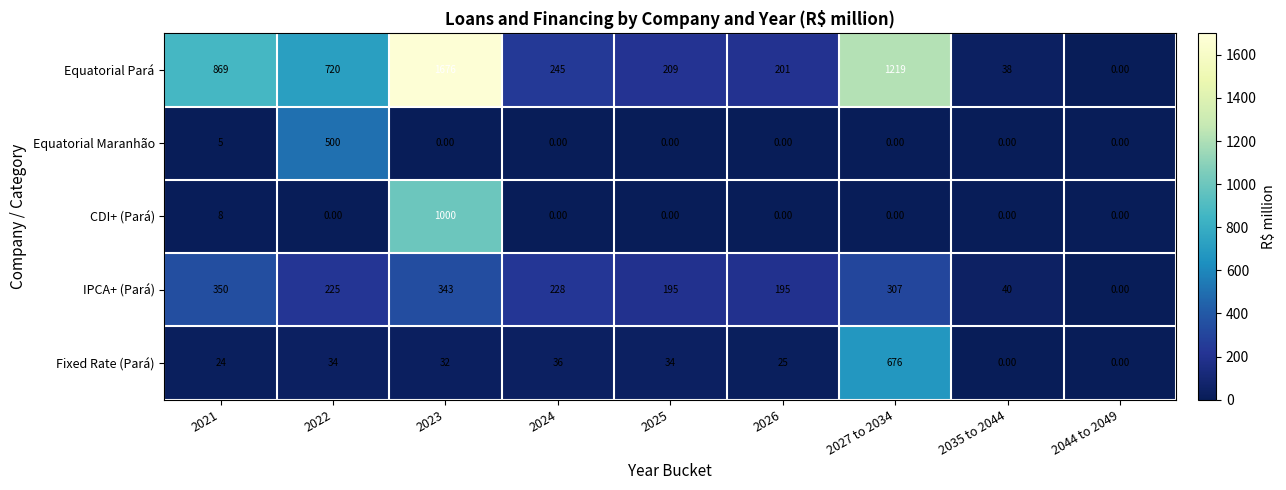

What is the sum of all Equatorial Pará values?

5177